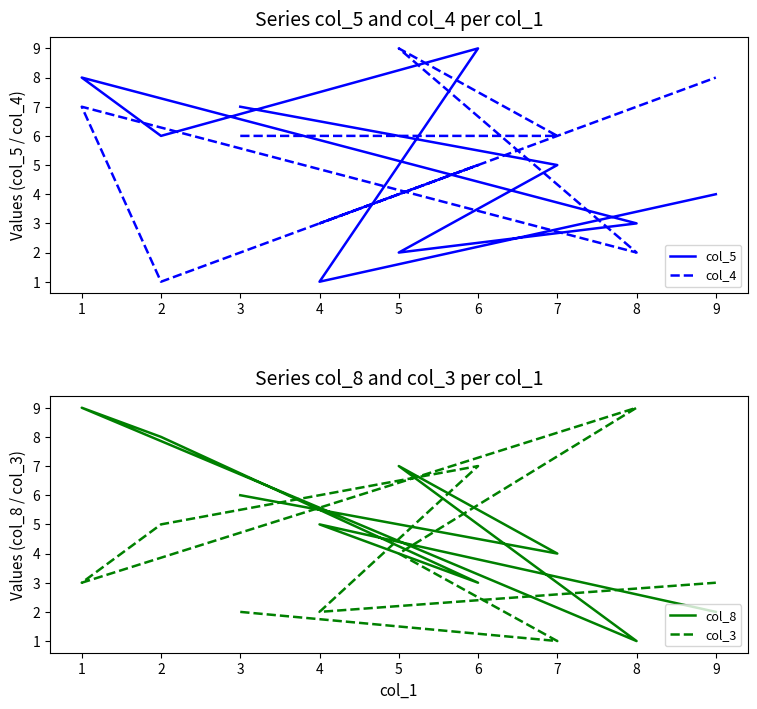

What is the sum of the col_3 values at 2 and 1?

8